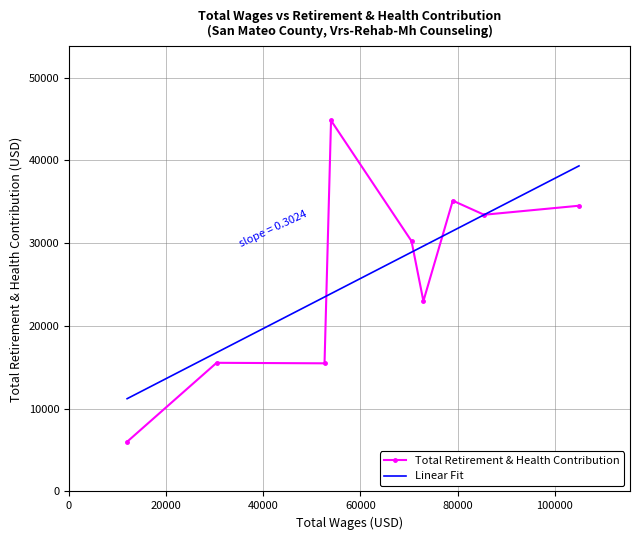

Reading left to right, what are all the values shown in this chart?

104997=34533	85446=33442	79009=35147	72960=23006	70514=30257	53943=44834	52604=15487	30382=15548	11960=6007